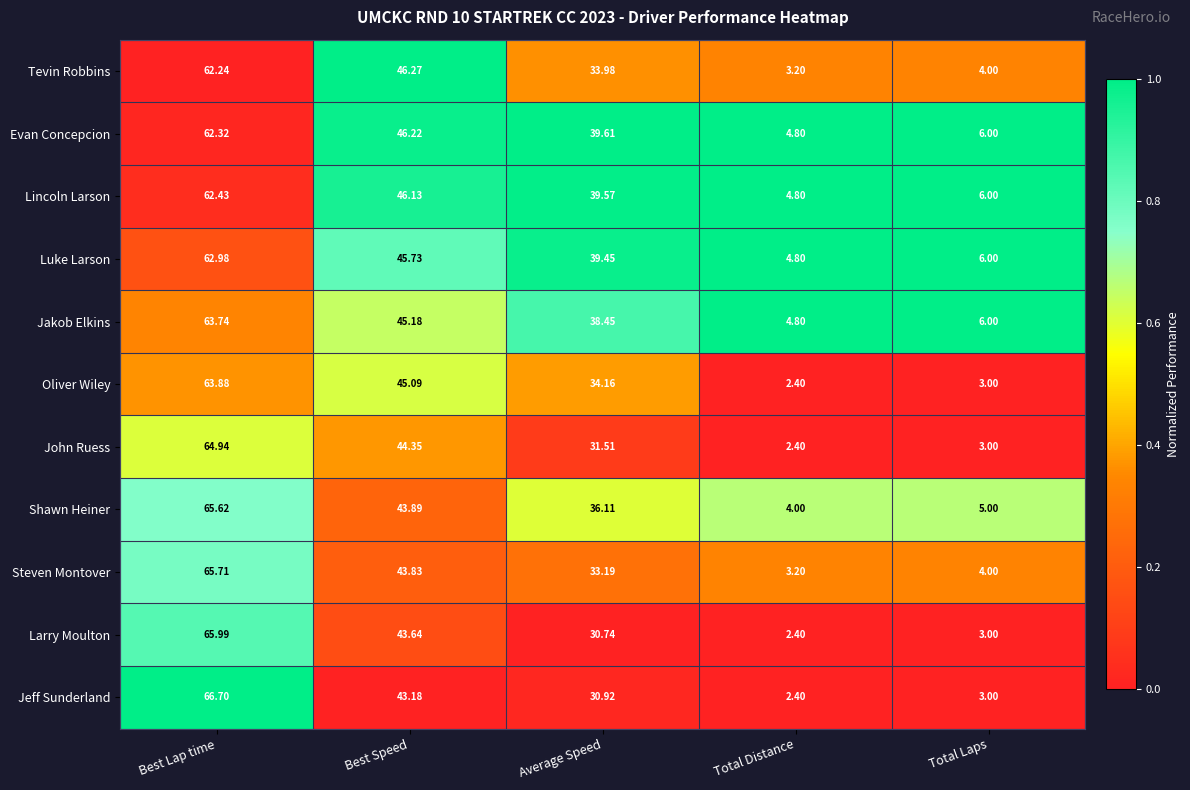

Where is Larry Moulton nearest to the value 34?

Average Speed